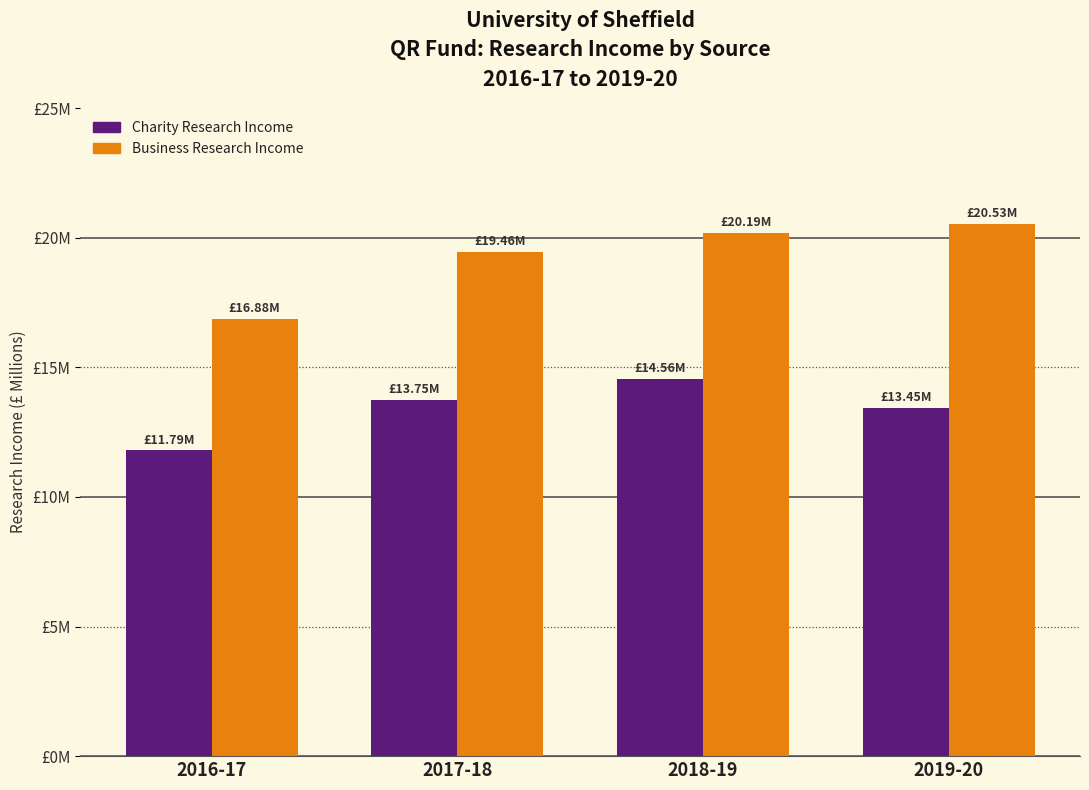

Is it true that Charity Research Income equals 4.2 at 2019-20?

False